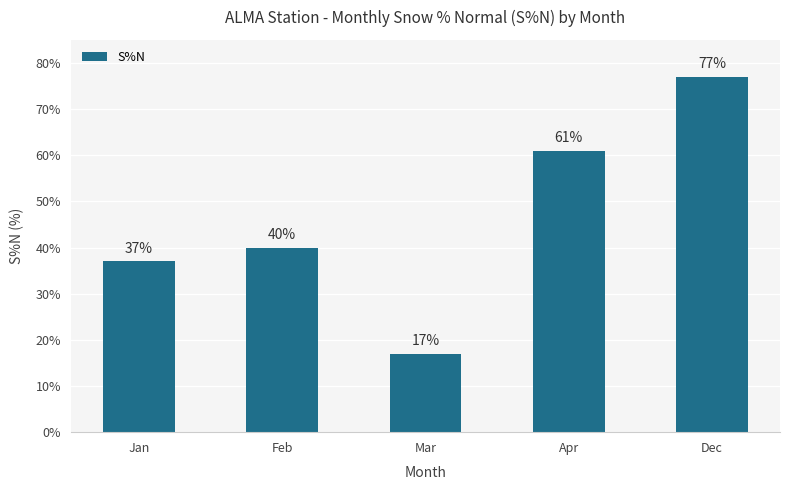

What position from the right is Jan?

5